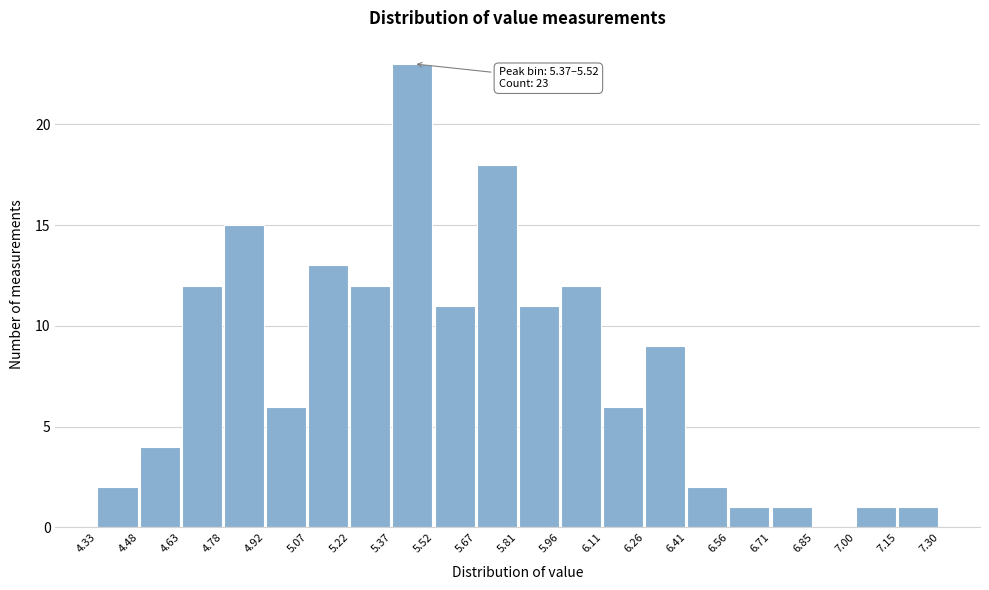

Which range on the x-axis has the tallest bar?

5.37 to 5.52